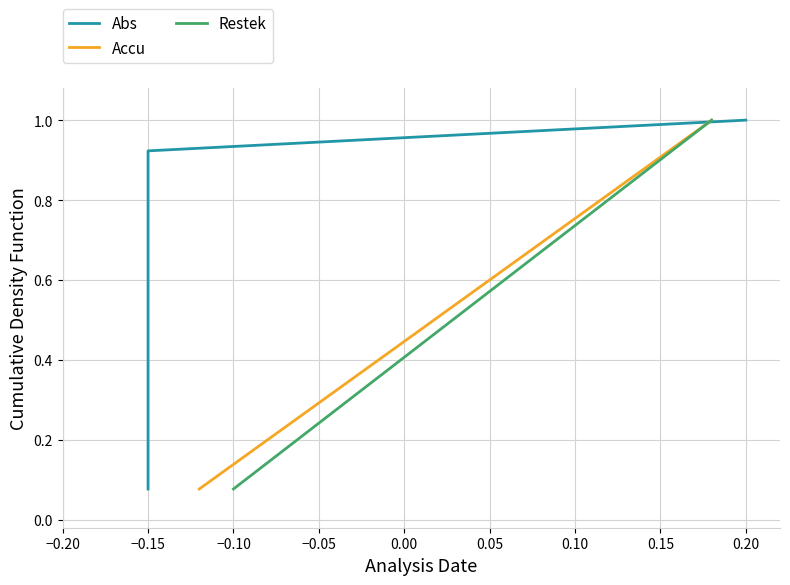

Which series has the largest range (max minus min)?

Abs